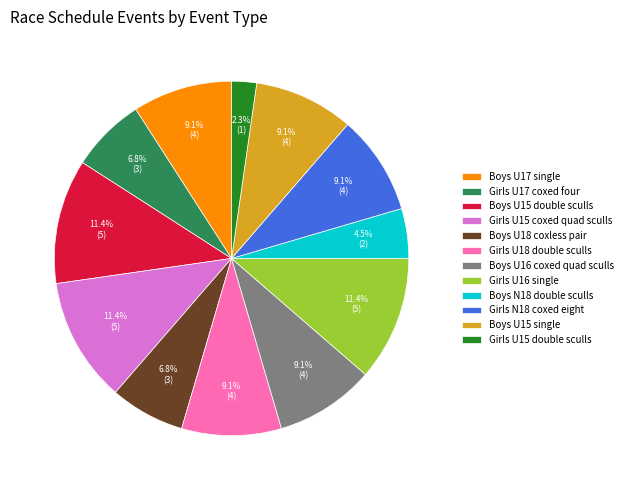

To the nearest percent, what is the difference between the largest and smallest slice percentages?

9%